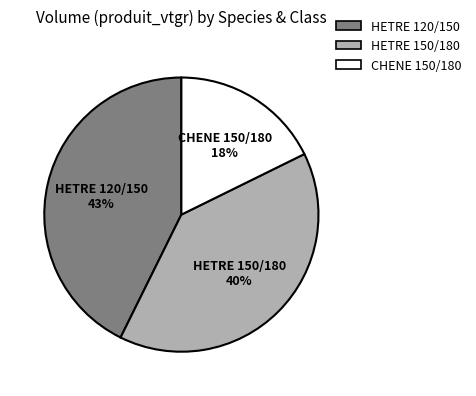

Which has a higher value, HETRE 120/150 or HETRE 150/180?

HETRE 120/150